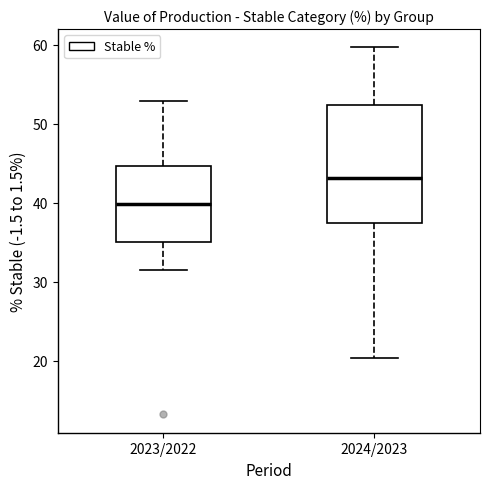

Comparing the boxes themselves (not the whiskers), which one is the tallest?

2024/2023